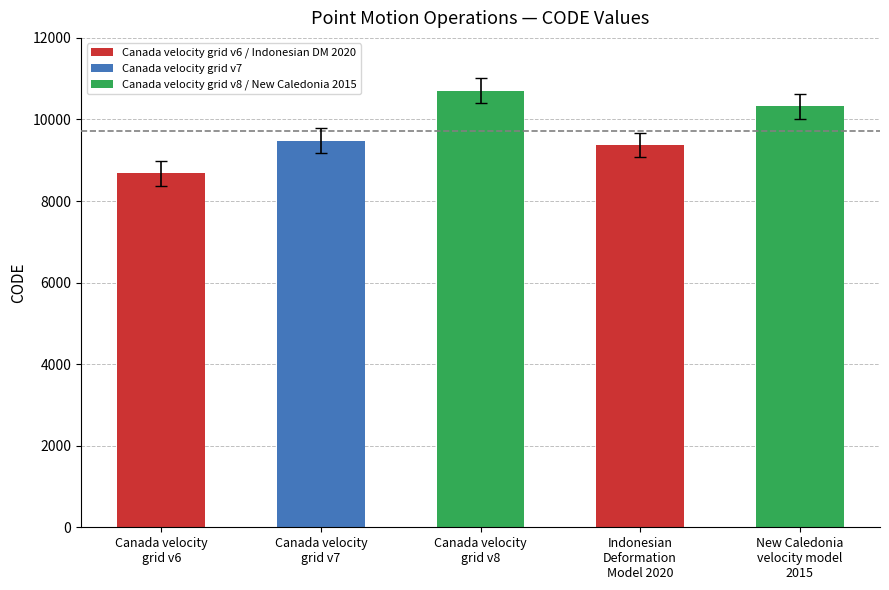

What is the smallest value displayed?

8676